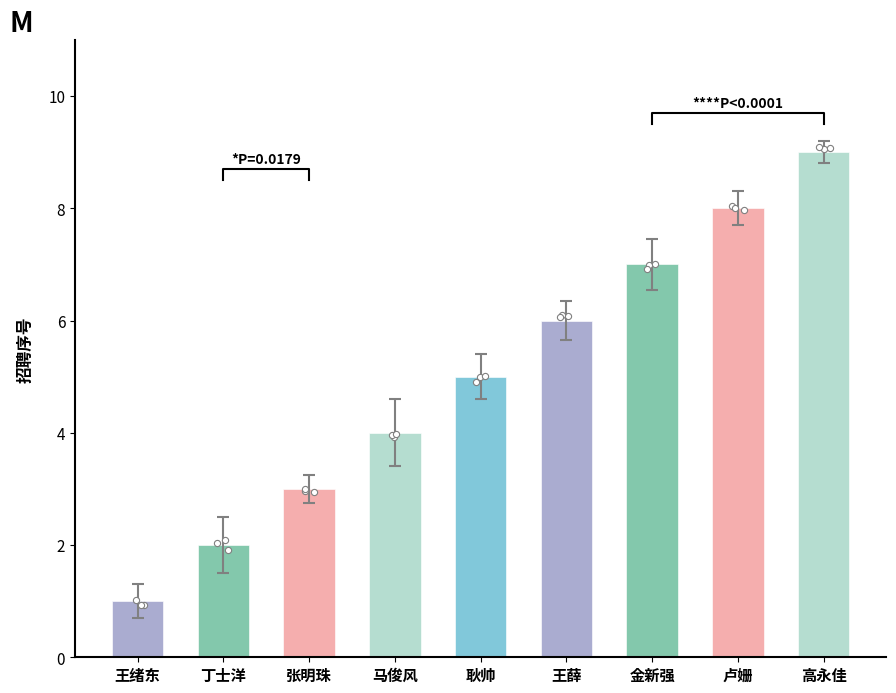

Approximately how many times larger is the value at 金新强 compared to 王薛?

1.2